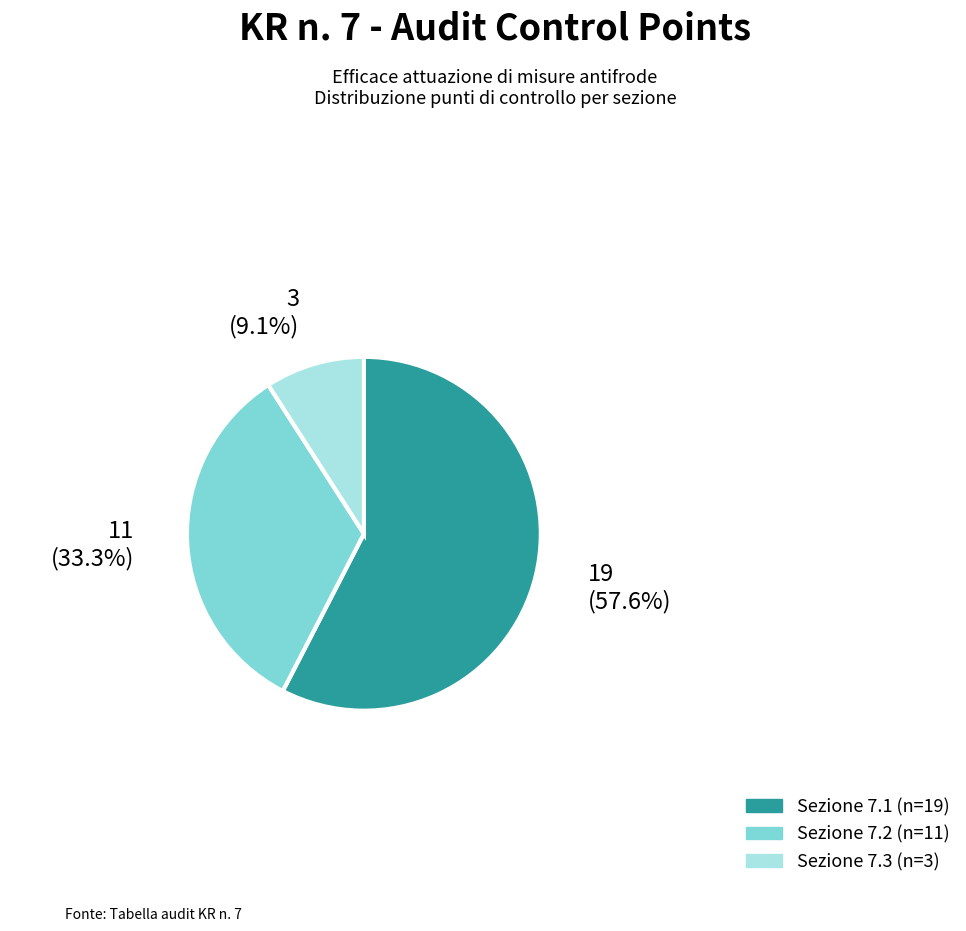

Is there any slice that represents more than half of the pie?

Yes